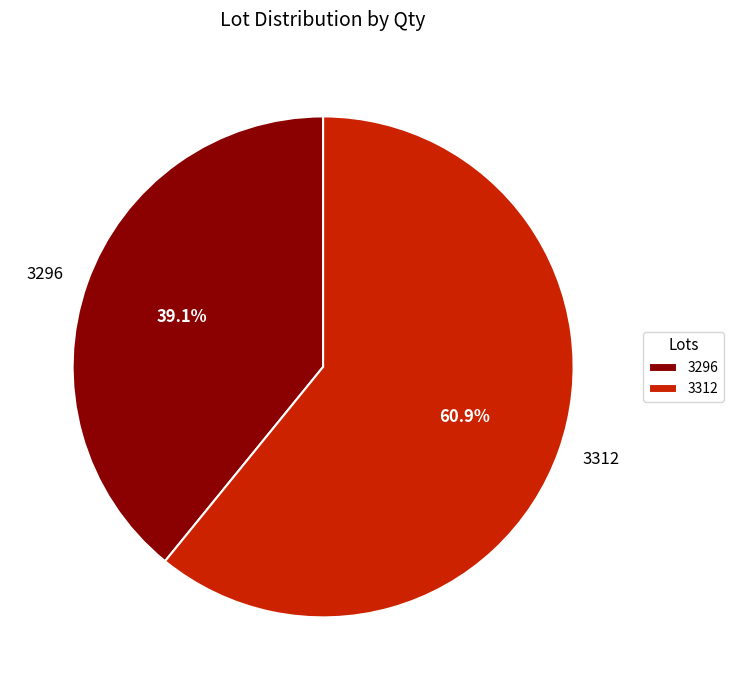

To the nearest percent, what is the difference between the 3312 and 3296 slice percentages?

22%